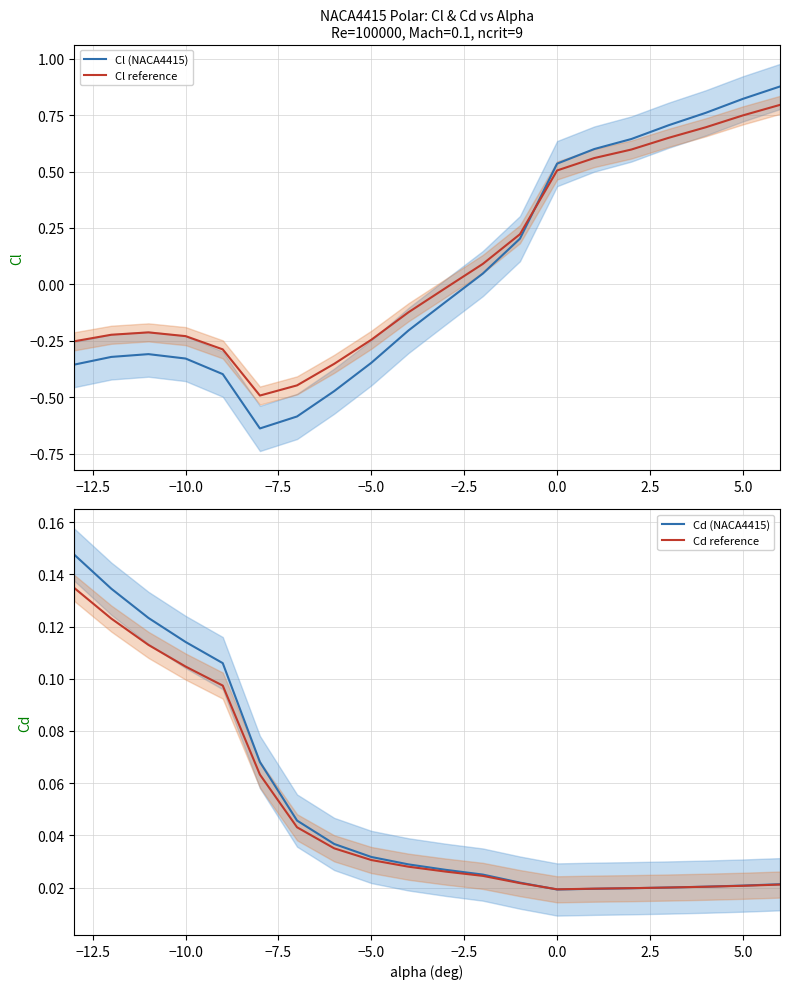

True or false: Cl reference has a value of 0.5 at 0.0.

True